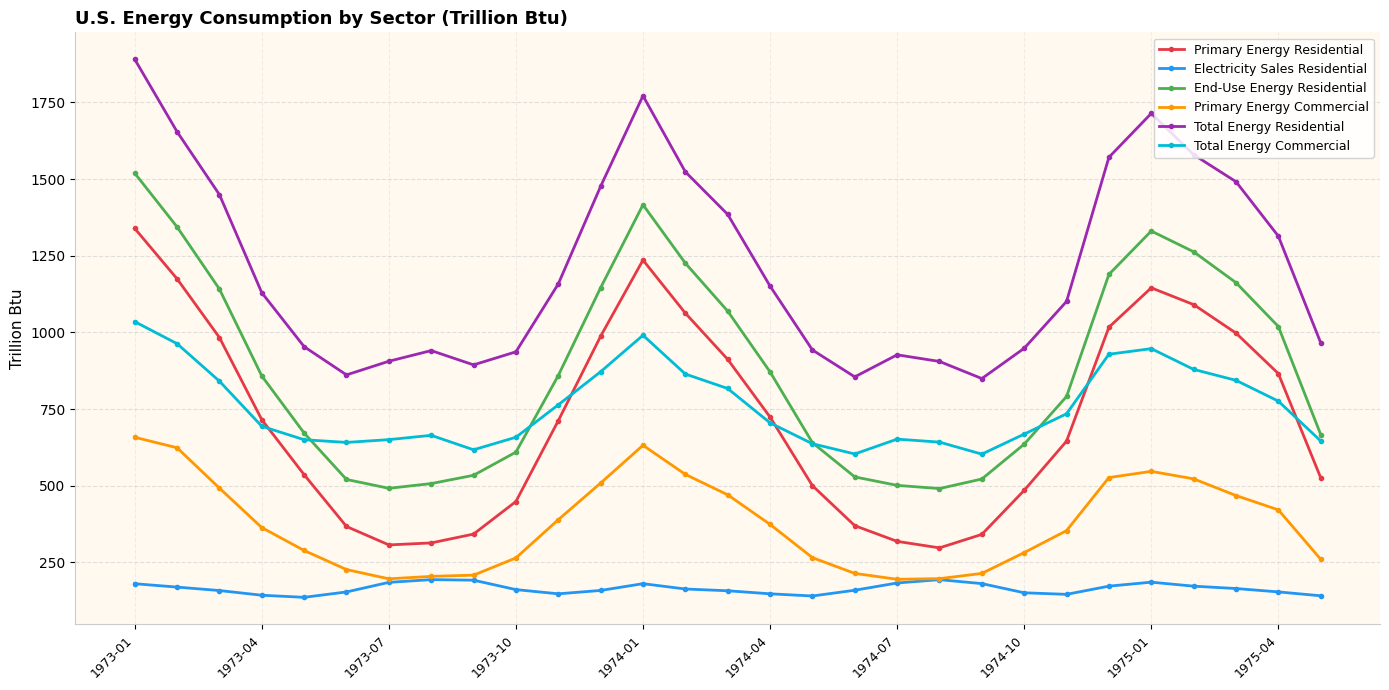

Rank the series by their maximum value, from highest to lowest.

Total Energy Residential, End-Use Energy Residential, Primary Energy Residential, Total Energy Commercial, Primary Energy Commercial, Electricity Sales Residential